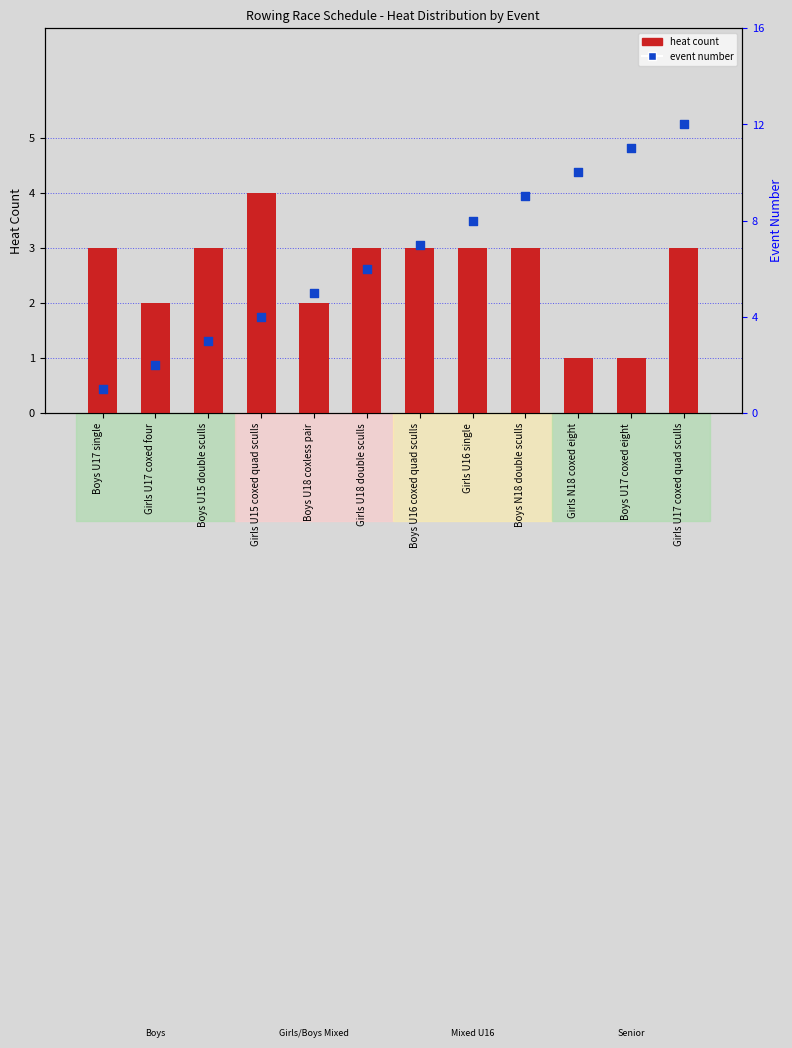

Is the value of heat count at Girls U15 coxed quad sculls greater than the value of event number at Girls U16 single?

No